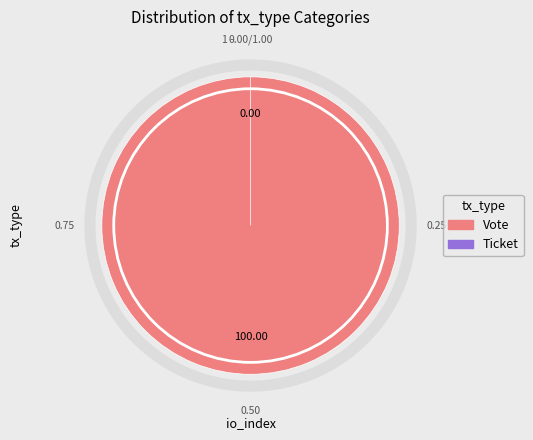

To the nearest percent, what percentage of the pie is Vote?

100%